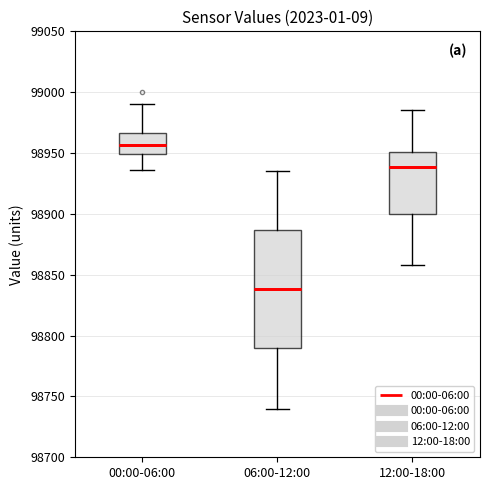

Where does the lower whisker of the box for 00:00-06:00 end on the y-axis? The values are not printed on the chart, so give them approximately, as read against the axis.

98935